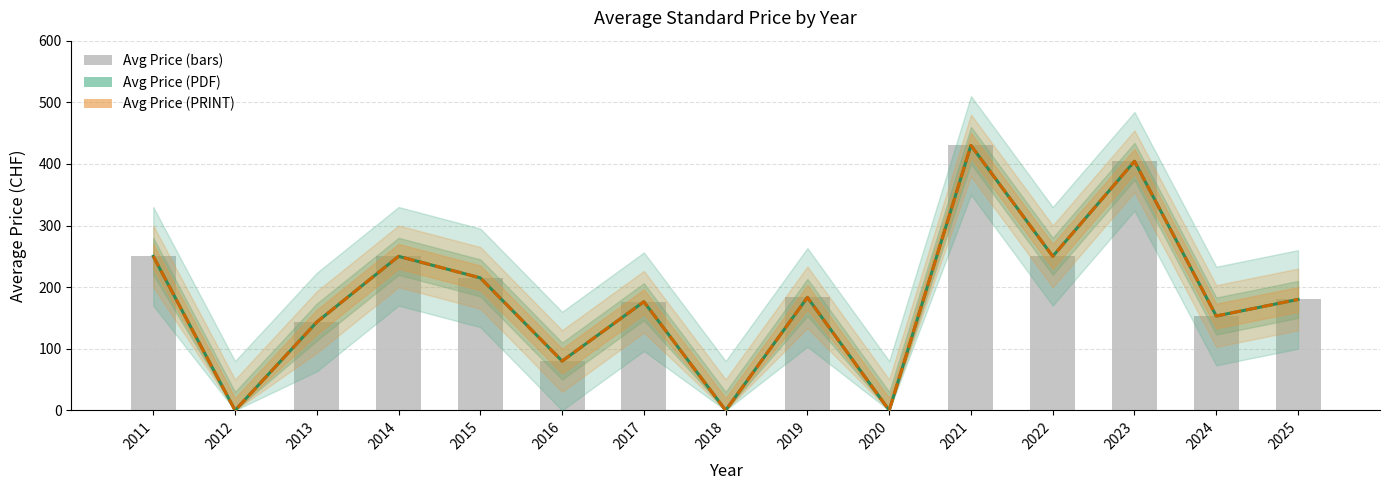

Reading left to right, list all the values displayed in this chart.

Avg Price (PDF): 250.0	0.0	143.3	250.0	215.0	80.0	176.3	0.0	183.3	0.0	430.0	250.0	404.2	153.1	180.0
Avg Price (PRINT): 250.0	0.0	143.3	250.0	215.0	80.0	176.3	0.0	183.3	0.0	430.0	250.0	404.2	153.1	180.0